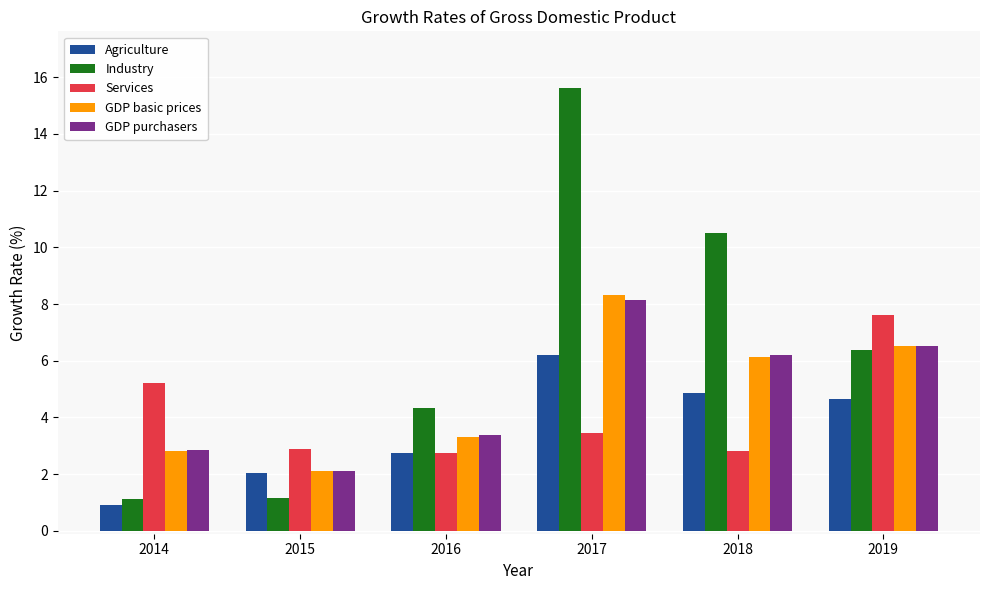

At how many categories does at least one series exceed 9?

2